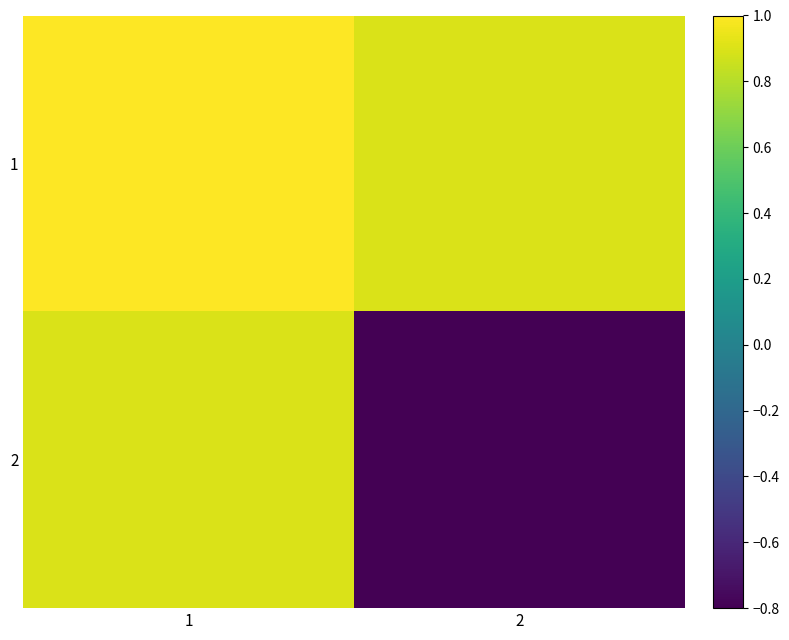

Which series has the largest total across all categories?

1